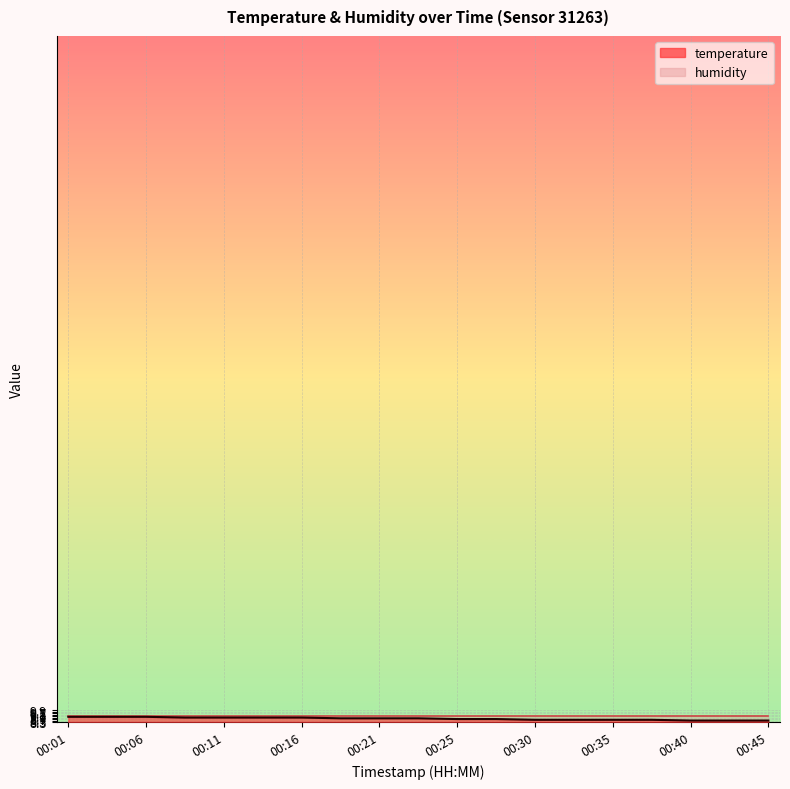

Which category has the highest value across all series?

00:01